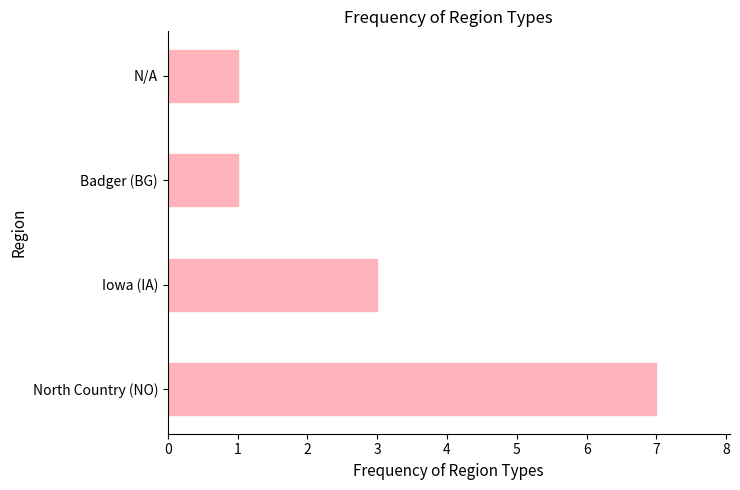

Is it true that the value at Badger (BG) is 1?

True